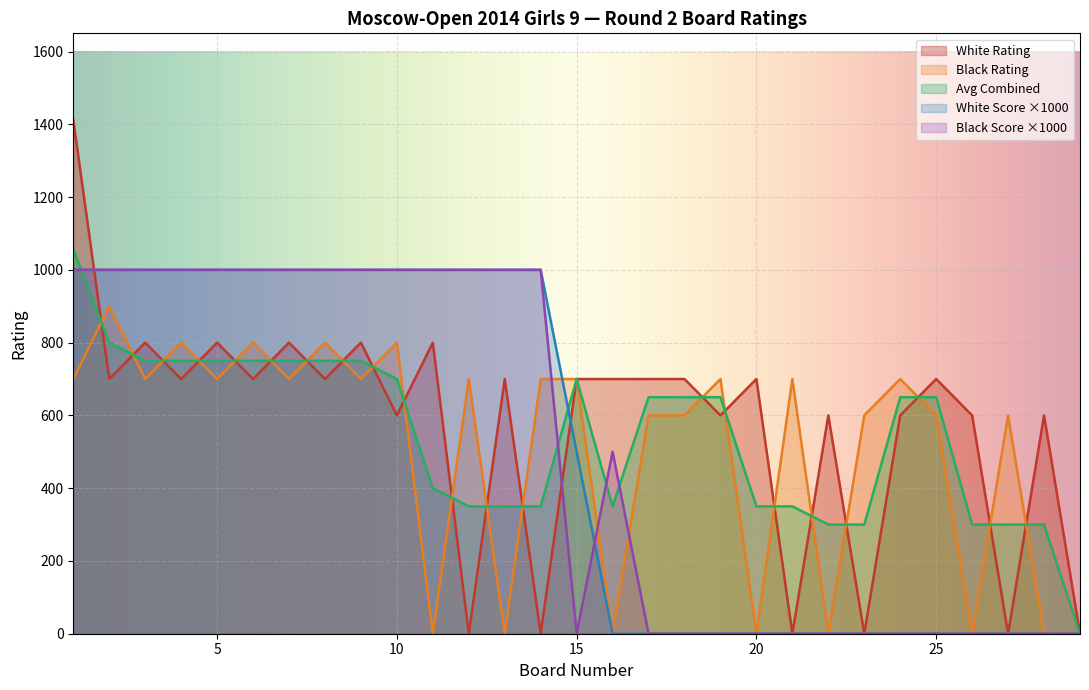

Which series has the largest range (max minus min)?

White Rating